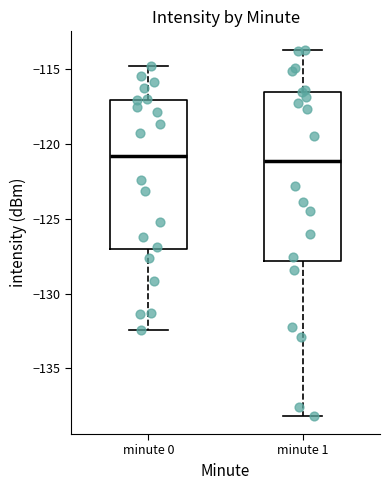

Where does the upper whisker of the box for minute 1 end on the y-axis? The values are not printed on the chart, so give them approximately, as read against the axis.

-113.5